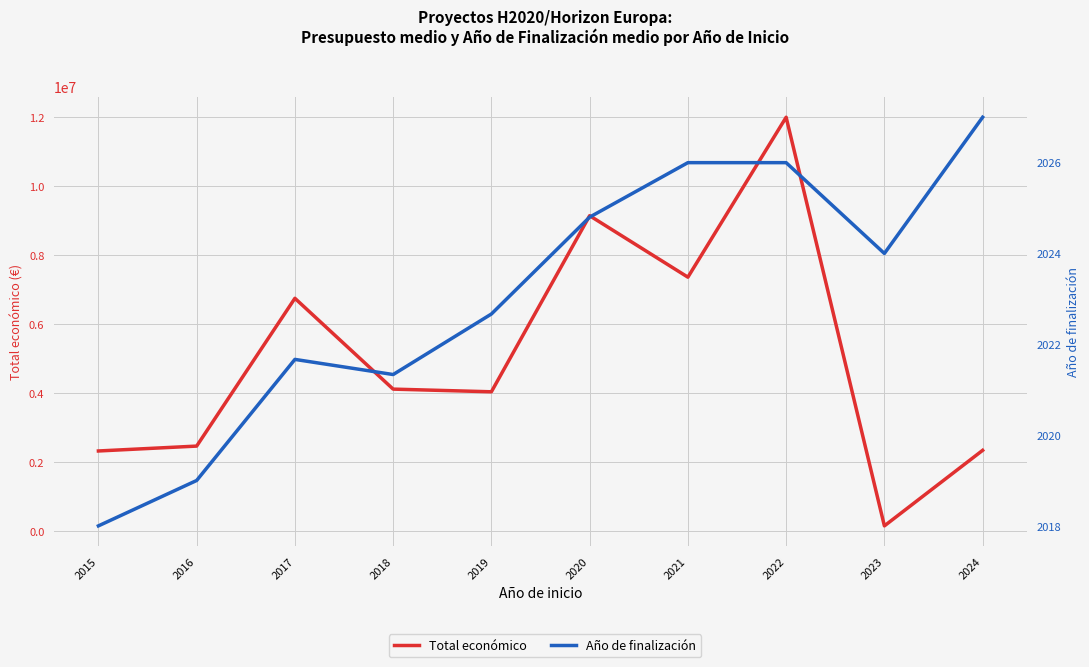

Which has a higher value, 2023 or 2021?

2021